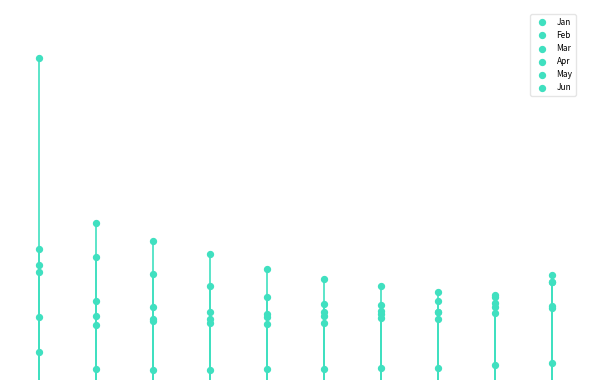

Which series has the widest spread of Y values?

Jan